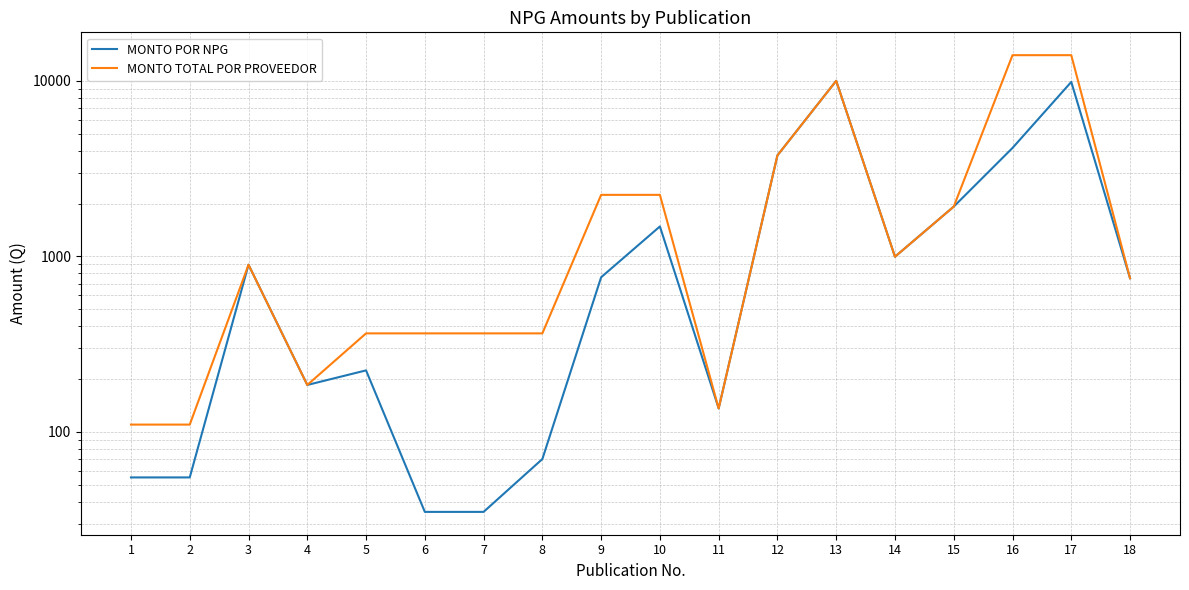

The MONTO TOTAL POR PROVEEDOR series shows 1214 at 12. True or false?

False